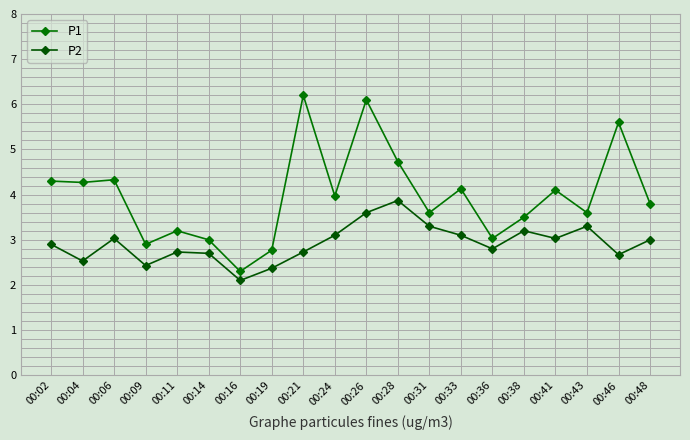

What are all the series names shown in the legend?

P1, P2